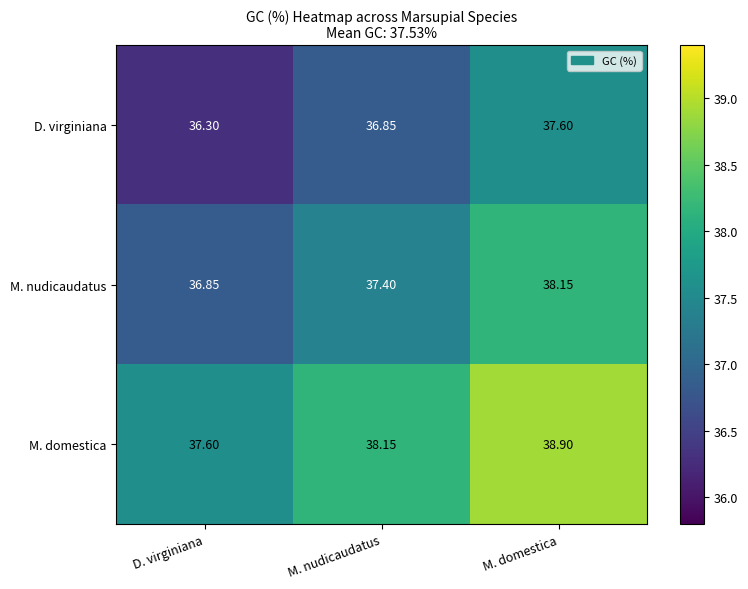

At which label is M. domestica closest to 38?

M. nudicaudatus